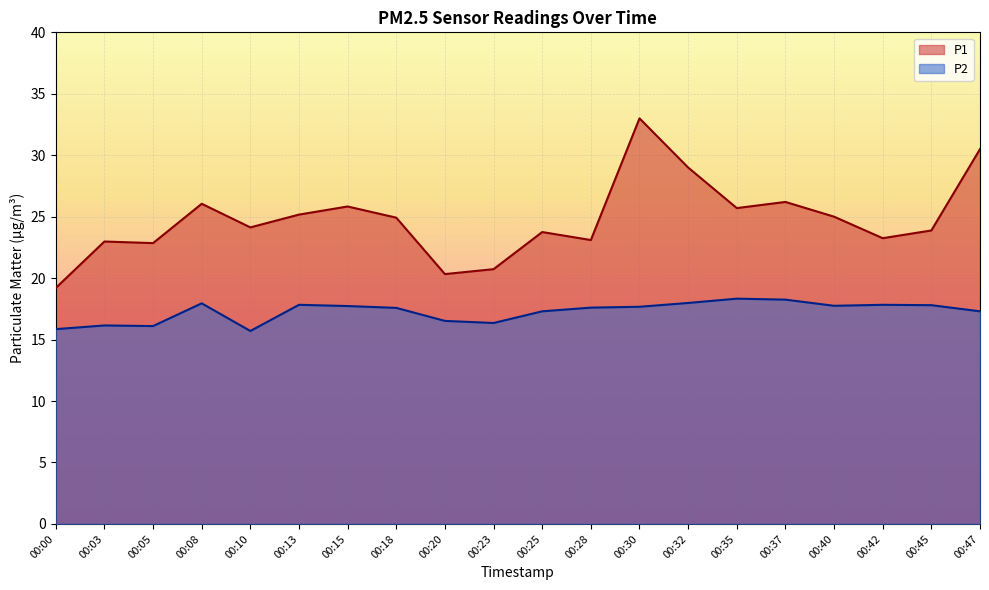

What is the spread (max minus min) of values at 00:15?

8.1